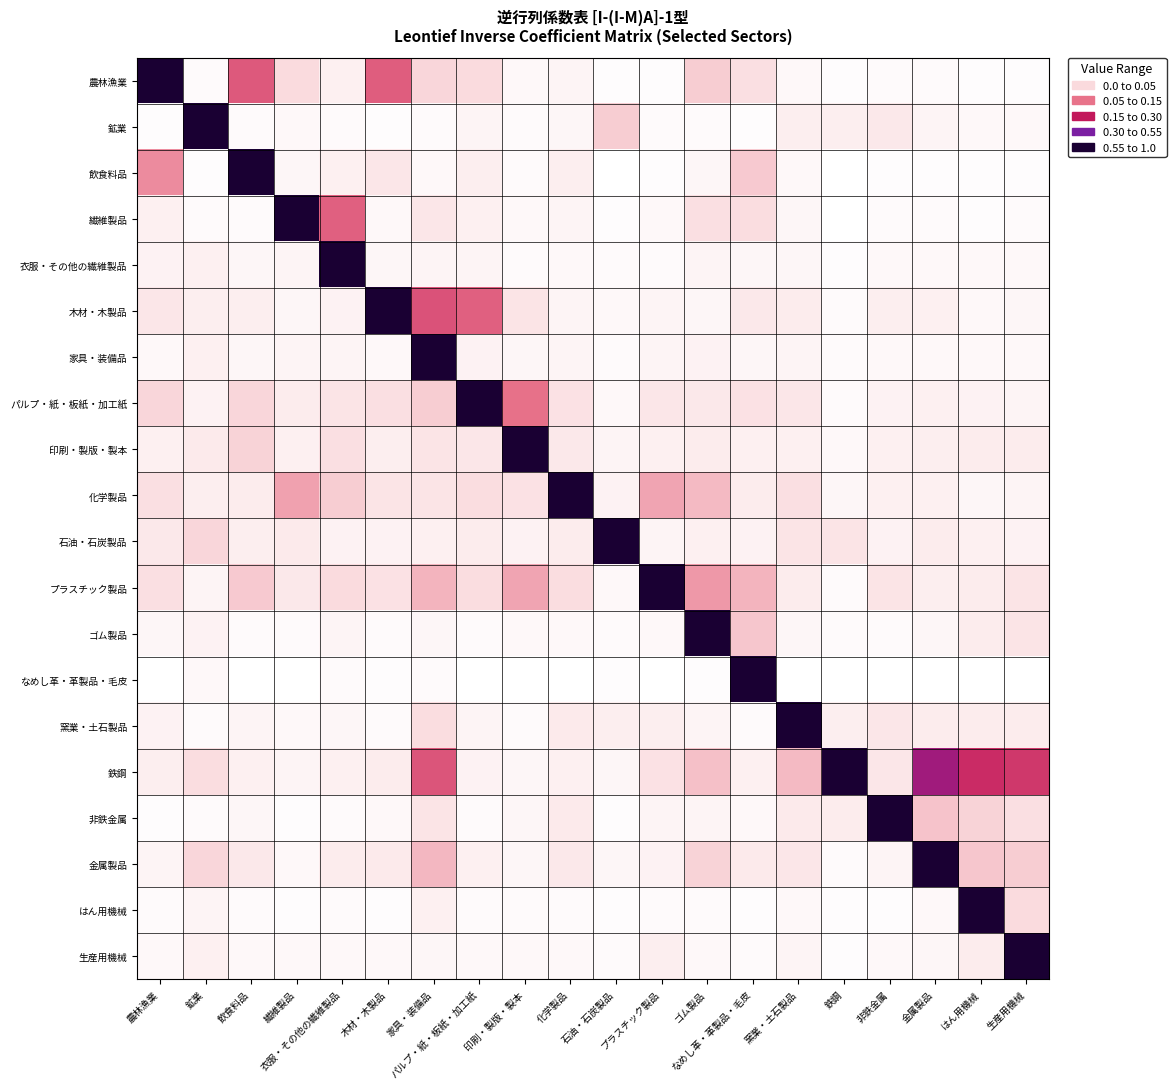

At which category does the chart reach its minimum across all series?

鉄鋼